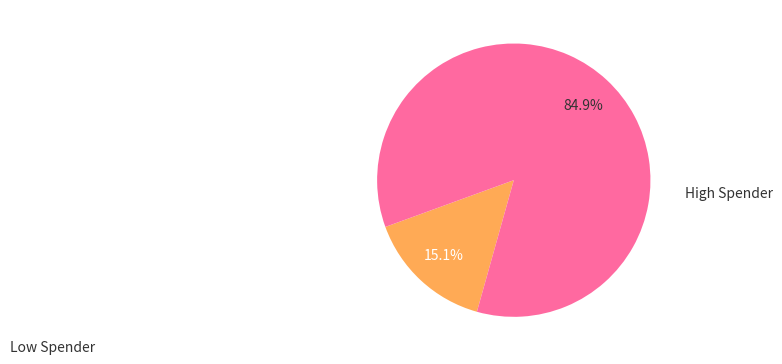

Is there a majority slice in this chart?

Yes